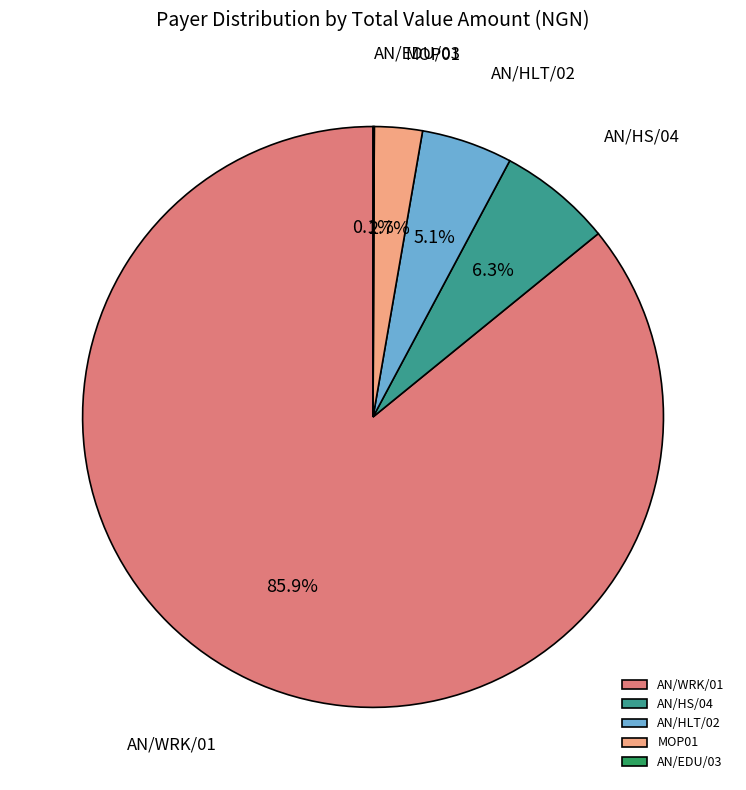

To the nearest percent, what is the difference between the AN/HLT/02 and AN/WRK/01 slice percentages?

81%